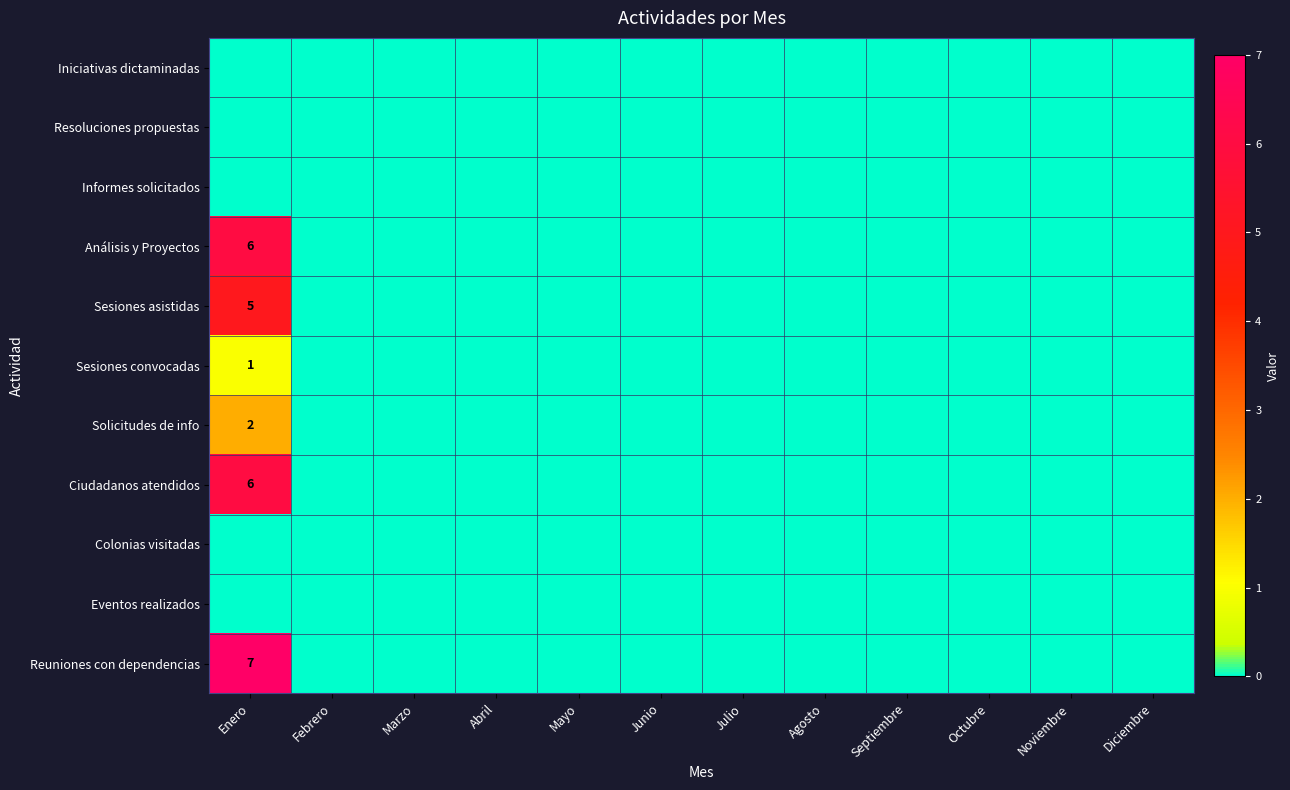

Which has a higher value, Diciembre or Octubre?

Diciembre